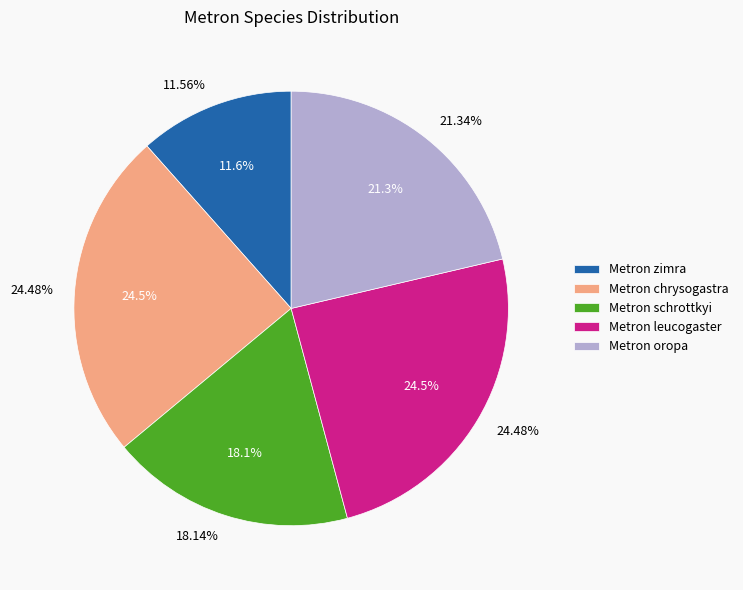

The Metron leucogaster slice represents 24% of the pie. True or false?

True